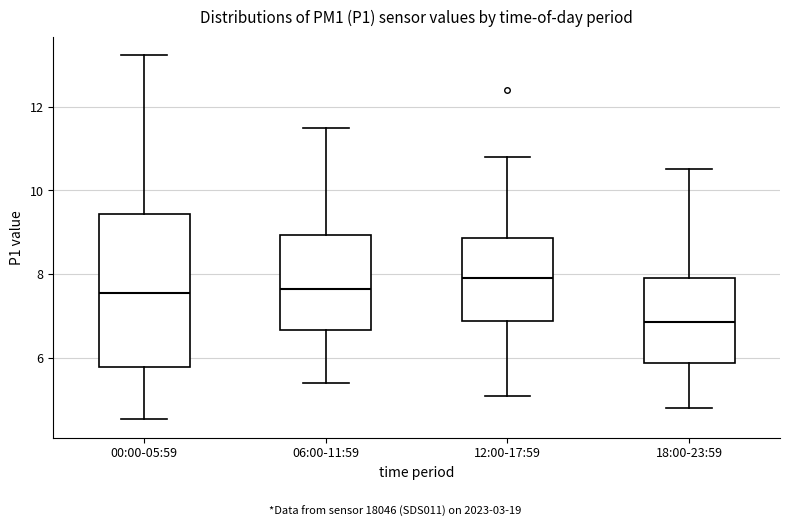

Reading left to right, transcribe this box plot: for each box, give where its median line is, the range the box spans, and where its two whiskers end, as read against the y-axis. The values are not printed on the chart, so give them approximately, as read against the axis.

00:00-05:59: median 7.6, box 5.8 to 9.4, whiskers 4.6 to 13.2
06:00-11:59: median 7.6, box 6.6 to 9.0, whiskers 5.4 to 11.6
12:00-17:59: median 8.0, box 6.8 to 8.8, whiskers 5.2 to 10.8
18:00-23:59: median 6.8, box 5.8 to 8.0, whiskers 4.8 to 10.6